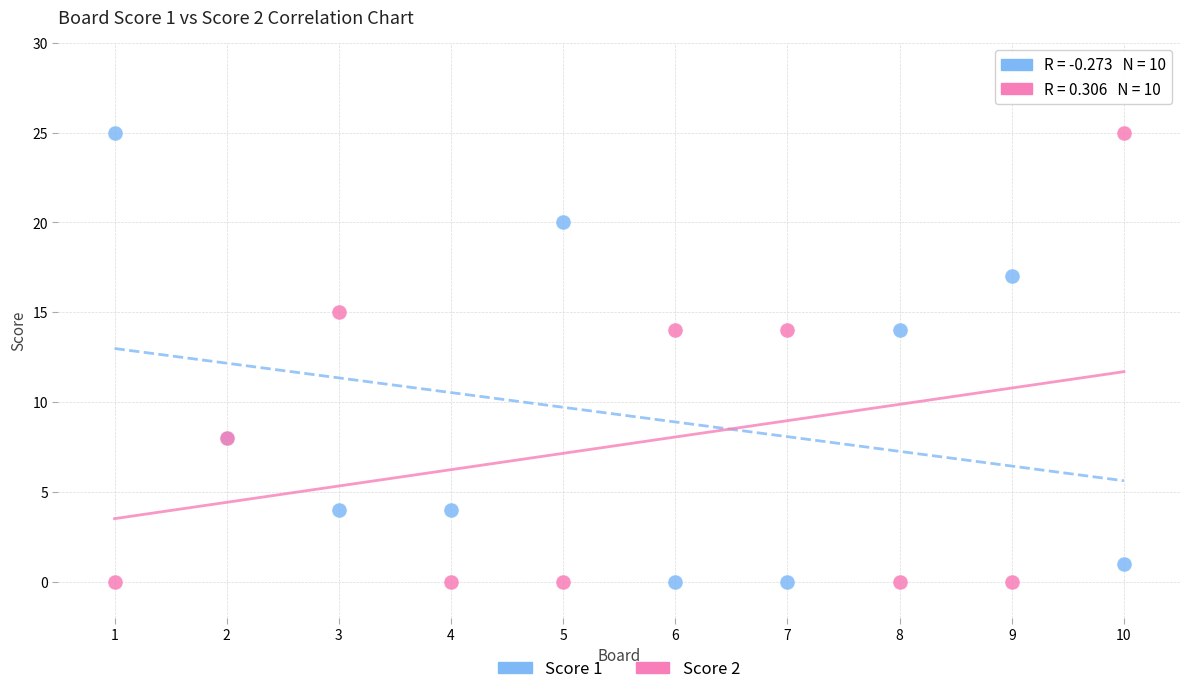

What are all the series names shown in the legend?

Score 1, Score 2